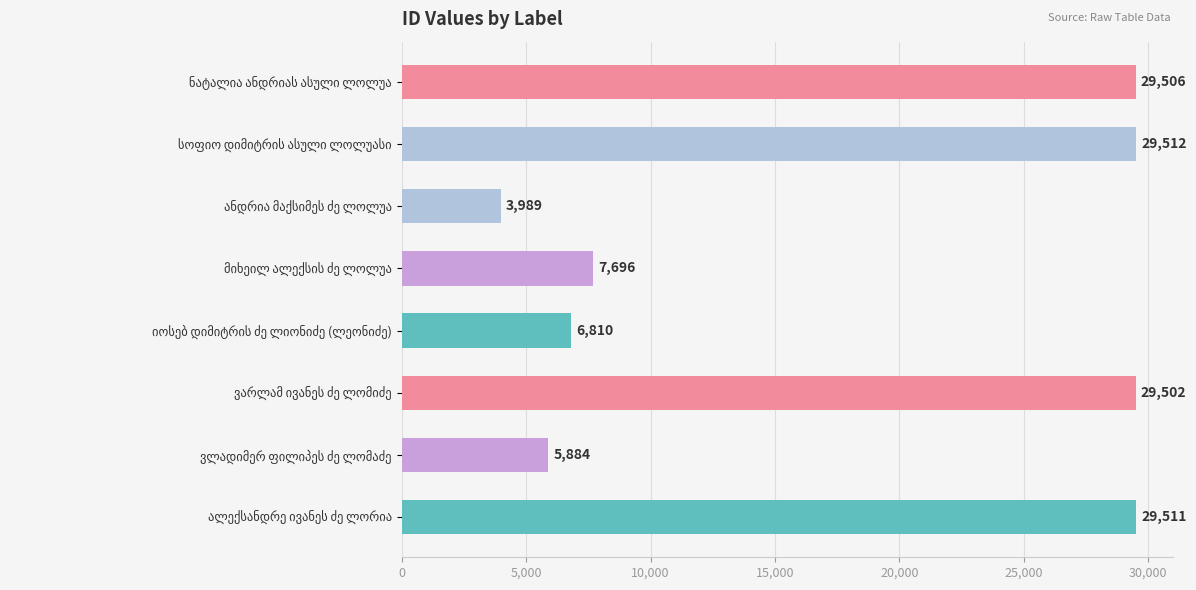

What is the maximum value shown in the chart?

29512